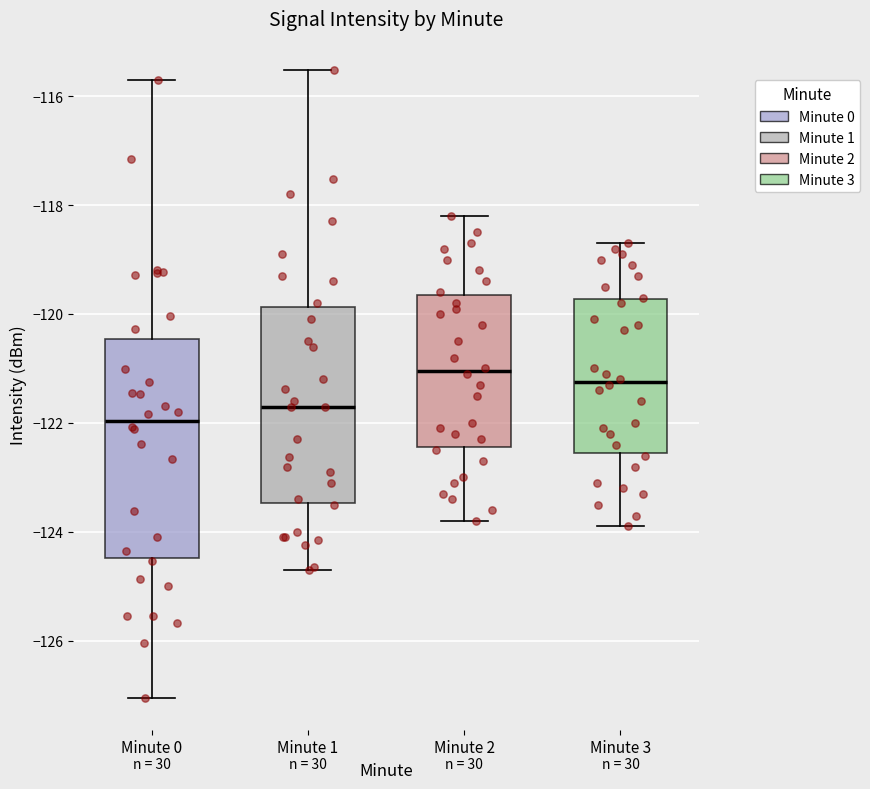

Where does the lower whisker of the box for Minute 0 end on the y-axis? The values are not printed on the chart, so give them approximately, as read against the axis.

-127.0